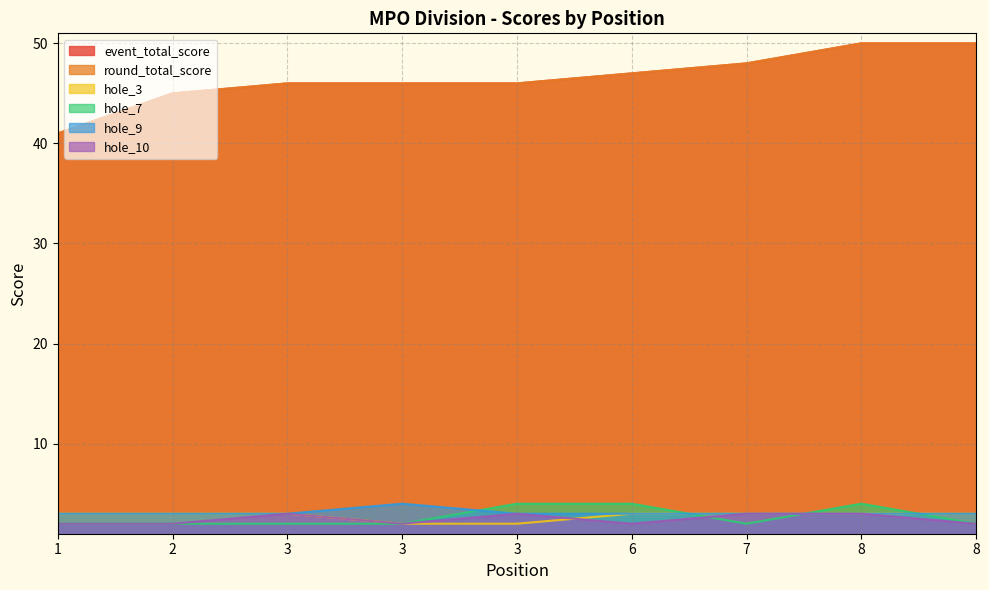

True or false: hole_9 and event_total_score intersect in this chart.

False